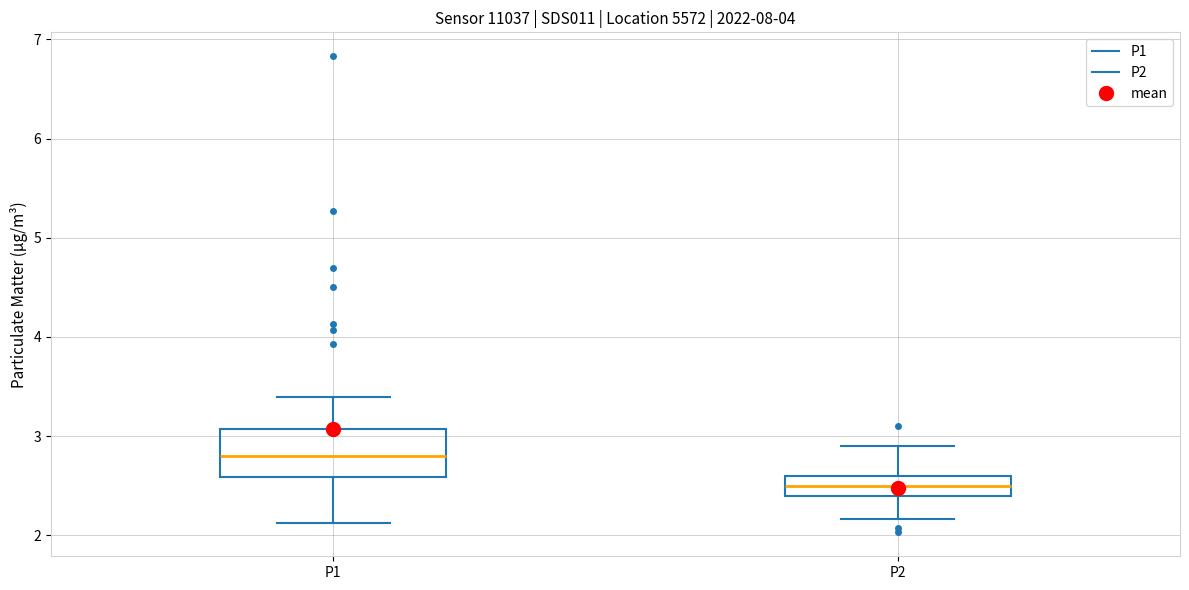

Reading left to right, transcribe this box plot: for each box, give where its median line is, the range the box spans, and where its two whiskers end, as read against the y-axis. The values are not printed on the chart, so give them approximately, as read against the axis.

P1: median 2.8, box 2.6 to 3.1, whiskers 2.1 to 3.4
P2: median 2.5, box 2.4 to 2.6, whiskers 2.2 to 2.9